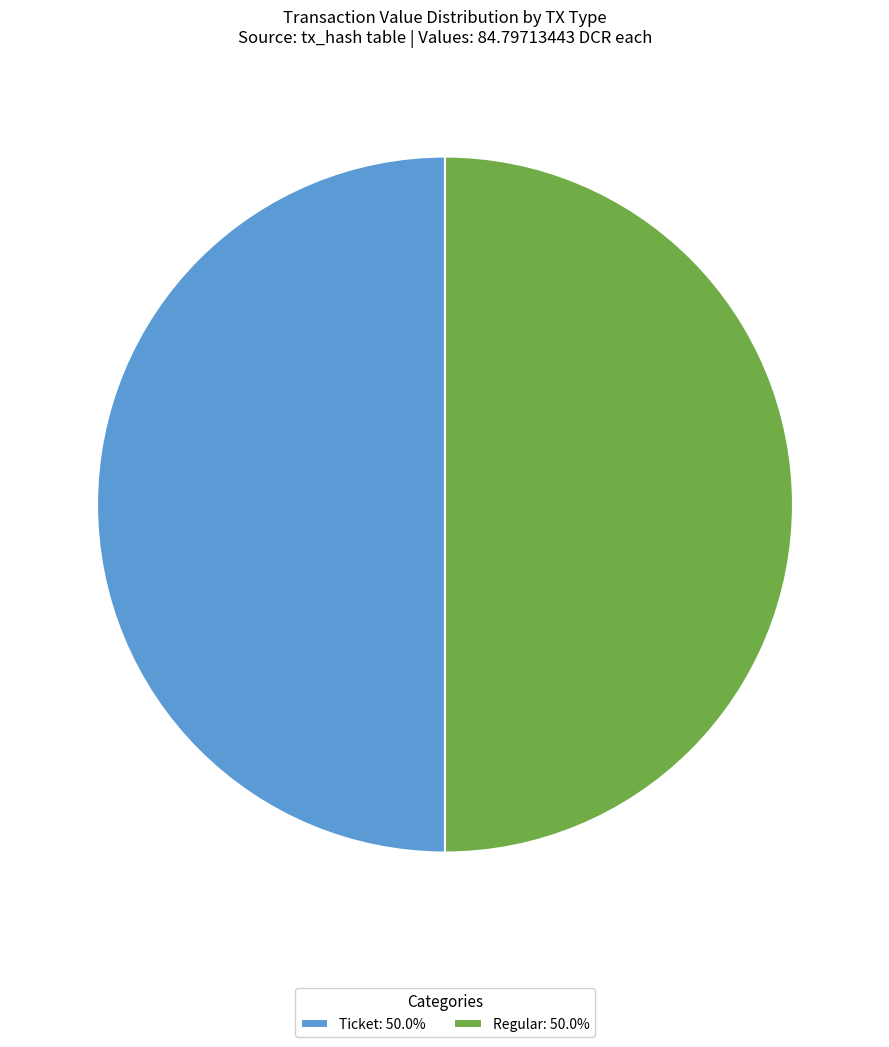

What is the ratio of the value at Ticket: 50.0% to the value at Regular: 50.0%?

1.0